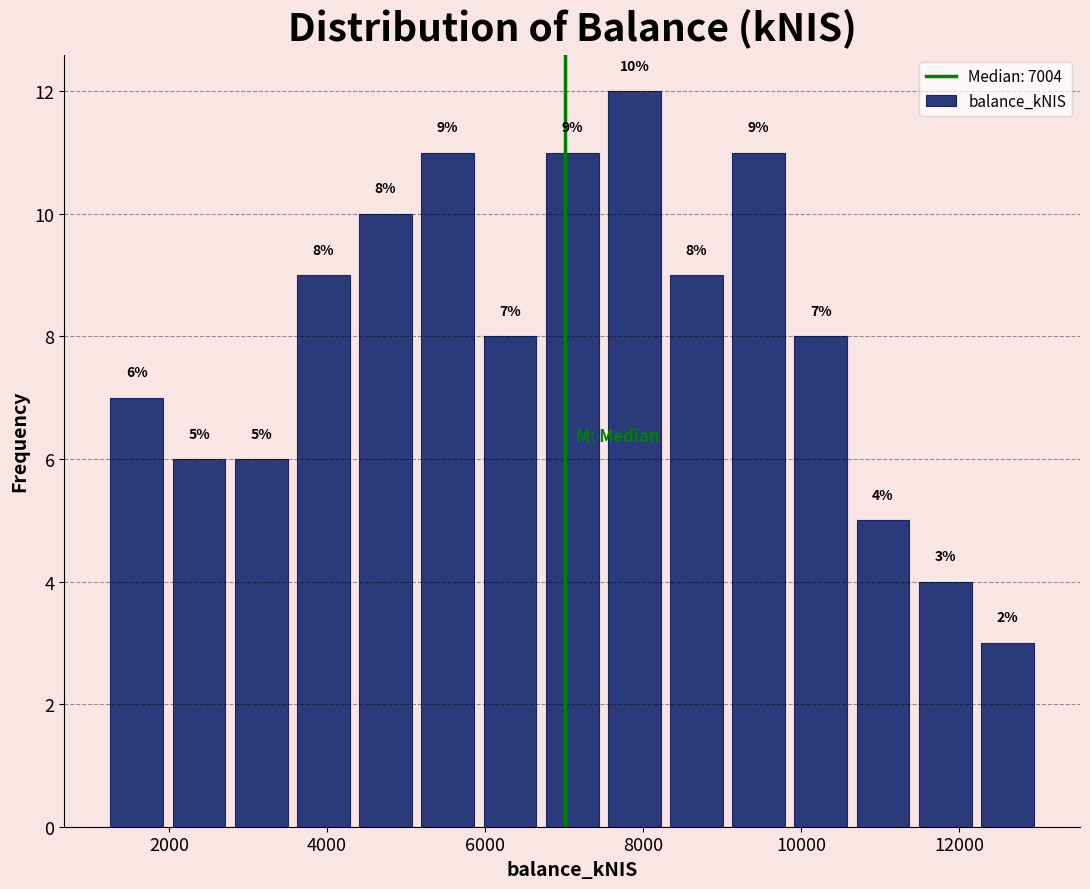

Read against the x-axis, roughly where is the centre of the tallest bar?

7800